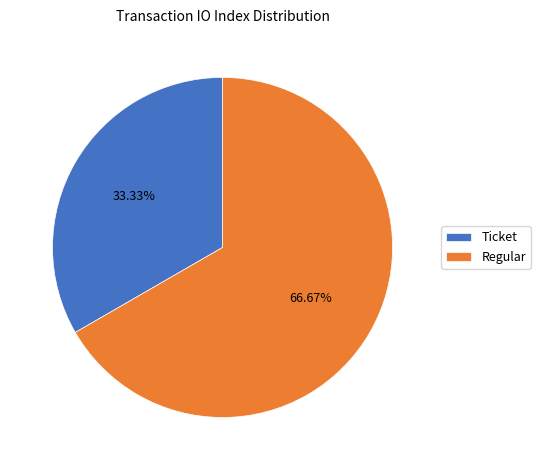

Which slice is the smallest?

Ticket